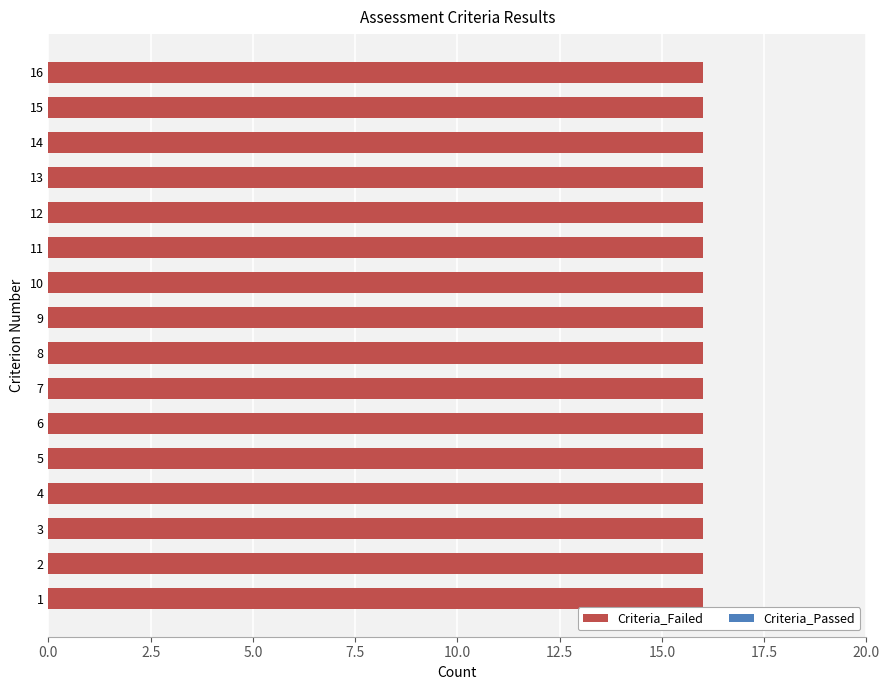

Which series has the largest range (max minus min)?

Criteria_Failed